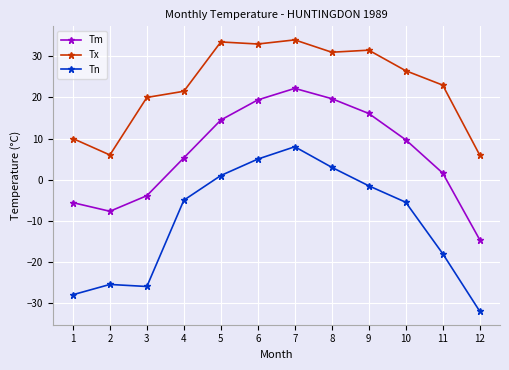

What is the value of the Tm point at the 4th from the left?

5.3